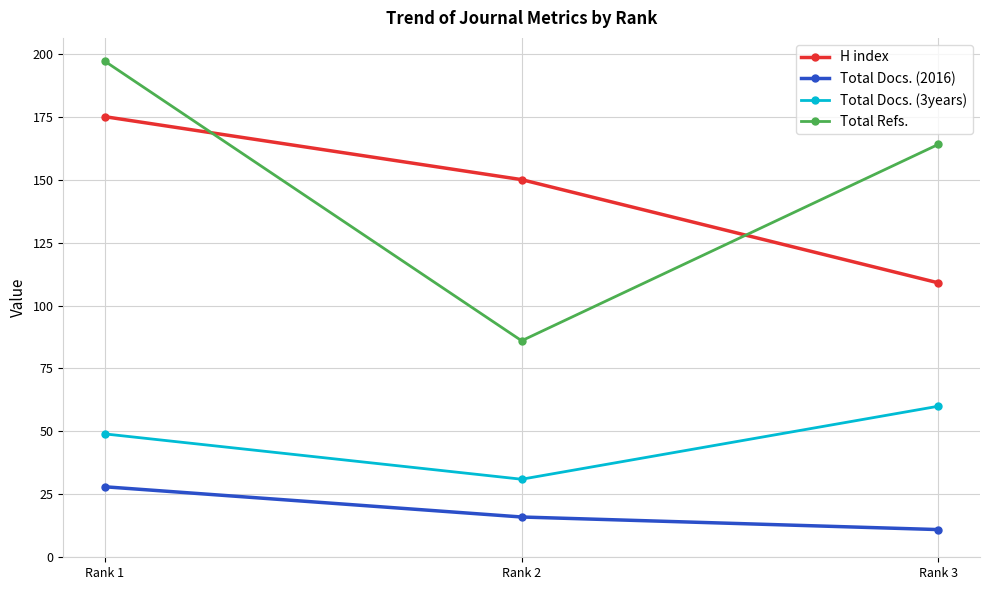

True or false: Total Docs. (2016) has a value of 18 at Rank 3.

False